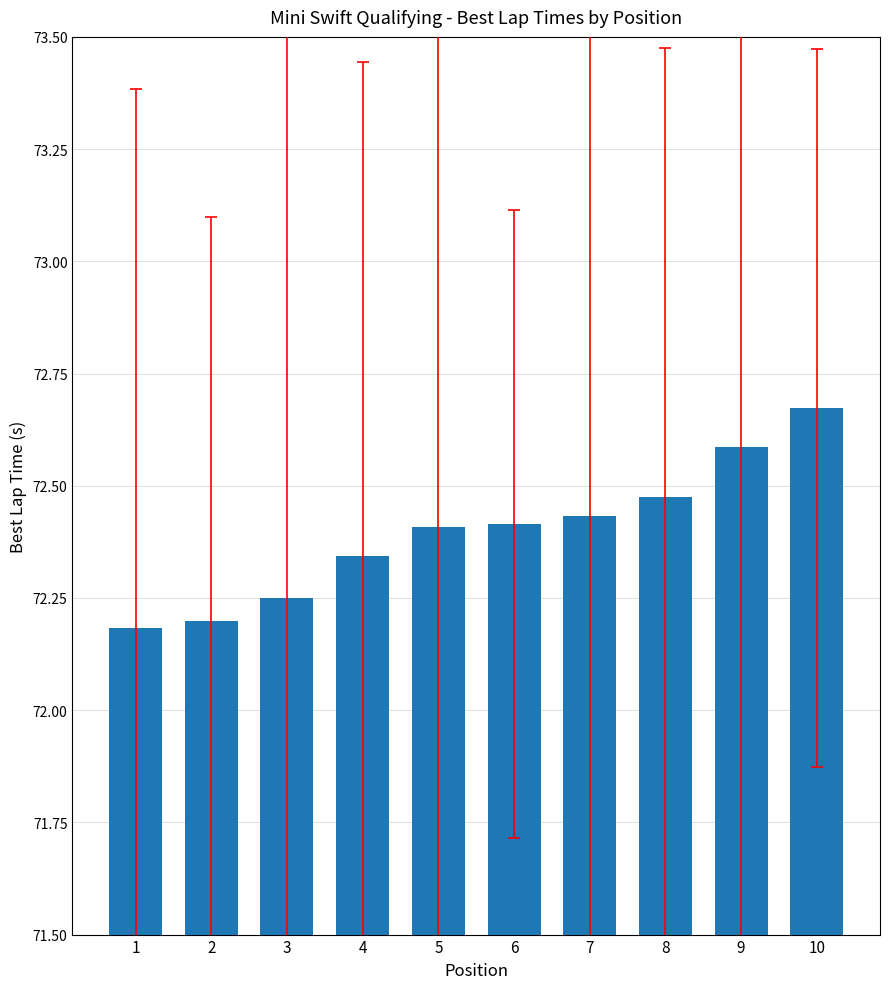

How many values are between 72 and 73?

10